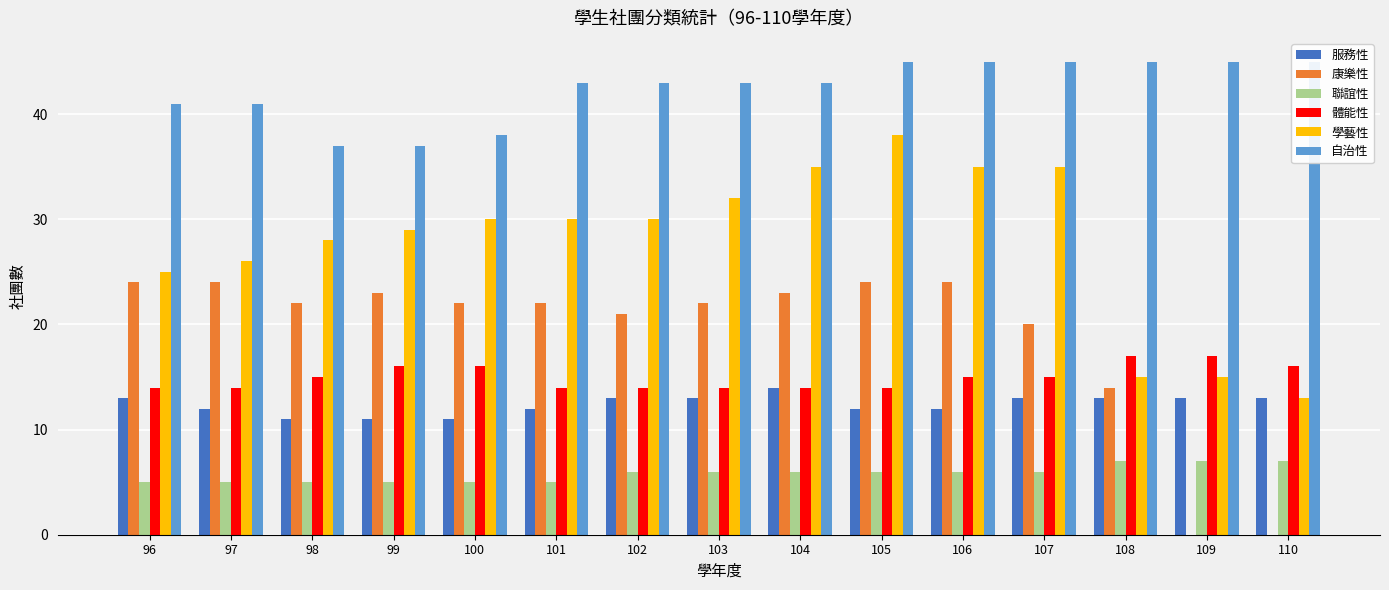

What is the total value across all series at 100?

122